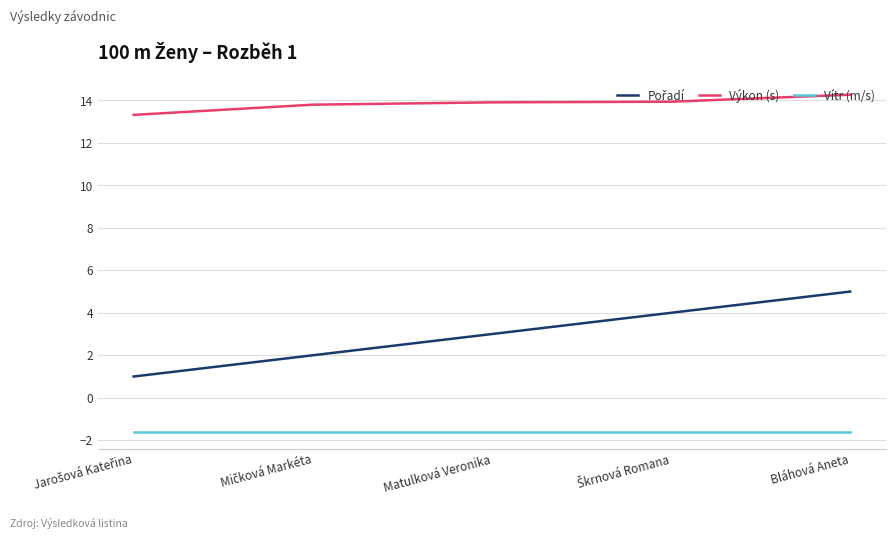

Which series has the largest total across all categories?

Výkon (s)